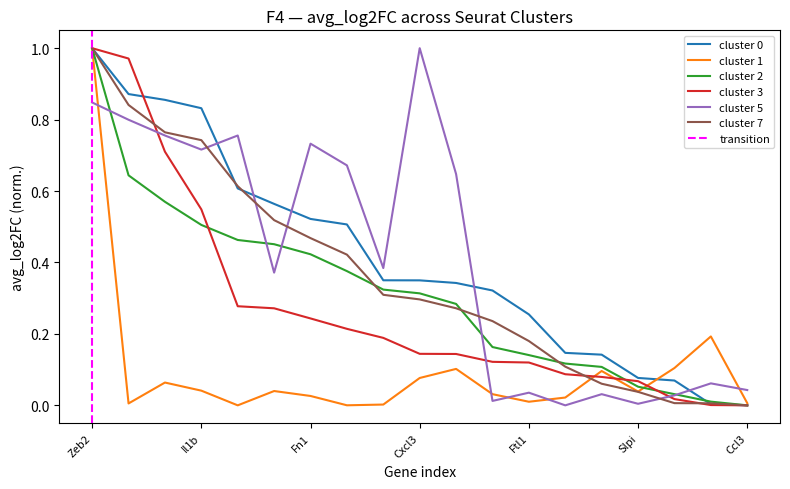

How many intersections are there between avg_log2FC_cluster3 and avg_log2FC_cluster7?

3